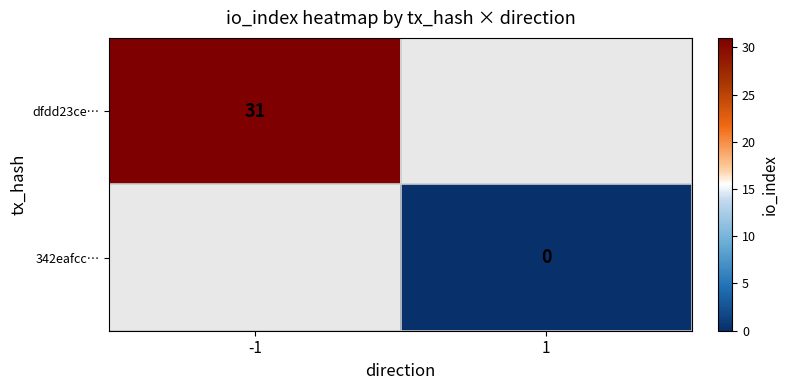

Is it true that dfdd23ce… equals 14 at -1?

False